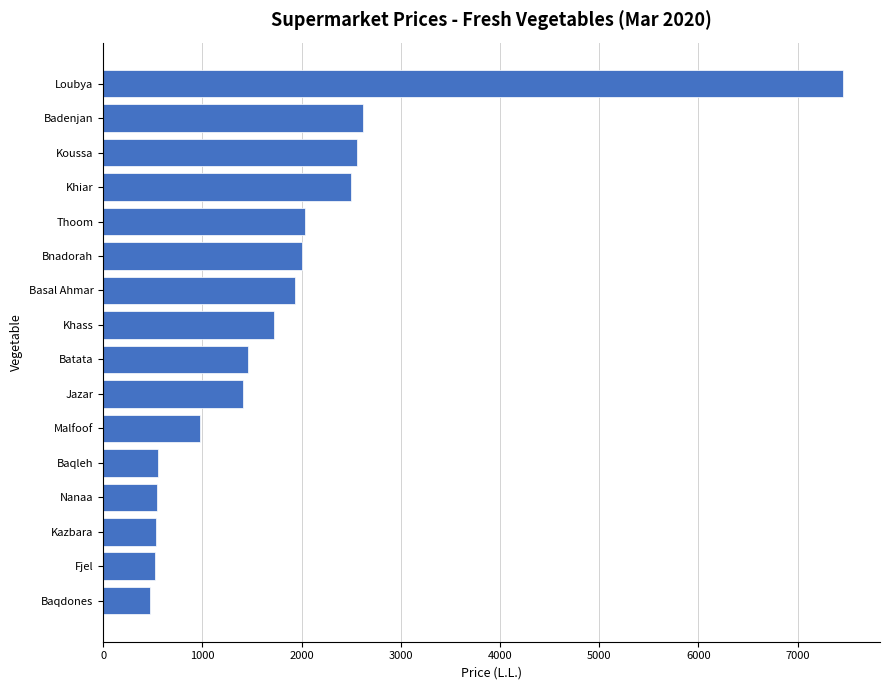

Which has a higher value, Jazar or Khiar?

Khiar